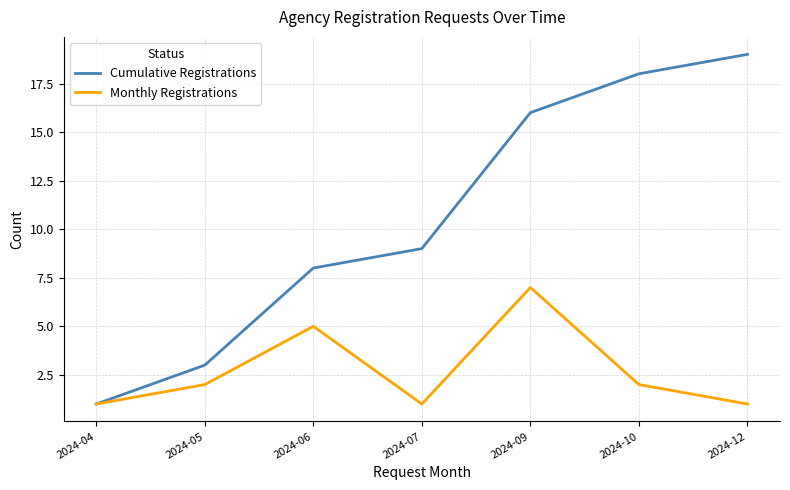

Does the chart have visible grid lines?

Yes